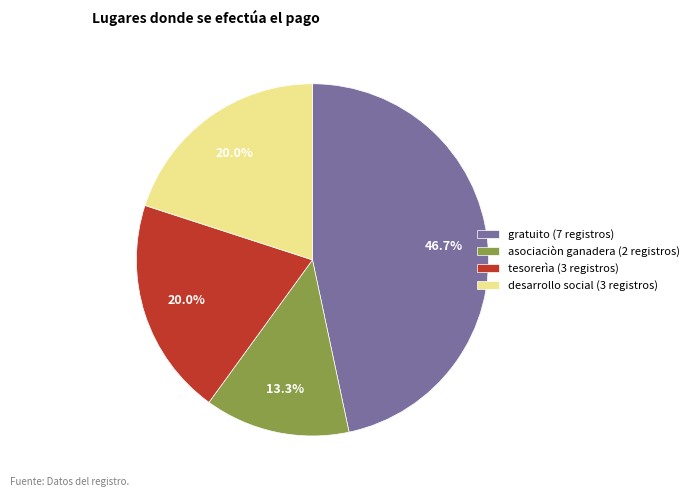

To the nearest percent, what portion does desarrollo social represent?

20%